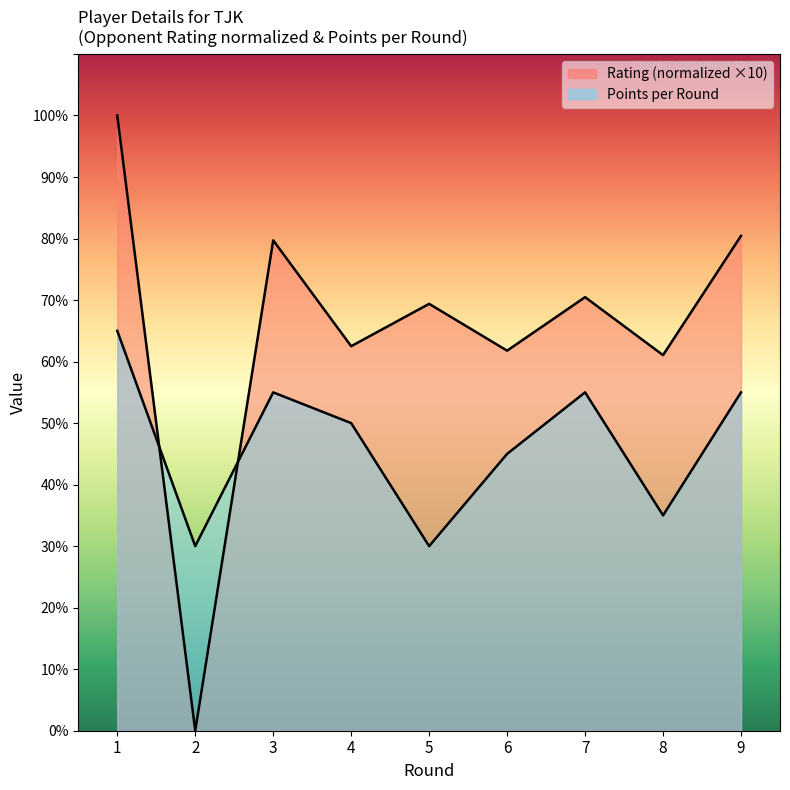

What is the approximate value of Points at 5?

3.0